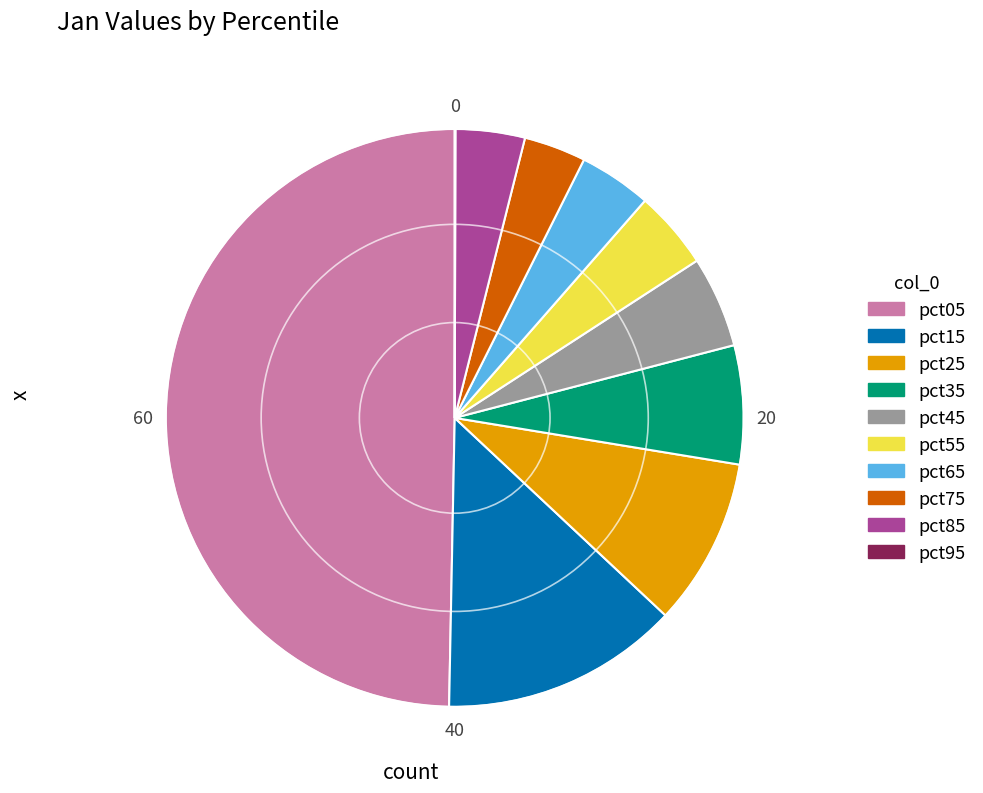

Is the sum of pct35 and pct25 greater than half?

No